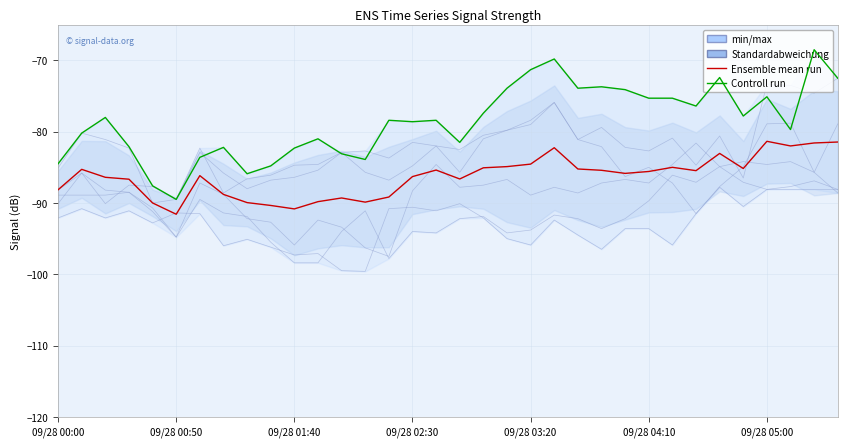

Reading left to right, what are all the values shown in this chart?

Ensemble mean run: -88.1	-85.3	-86.4	-86.7	-90.0	-91.6	-86.2	-88.8	-90.0	-90.4	-90.8	-89.8	-89.3	-89.9	-89.2	-86.3	-85.4	-86.6	-85.1	-84.9	-84.6	-82.2	-85.2	-85.4	-85.9	-85.6	-85.0	-85.5	-83.0	-85.2	-81.4	-82.0	-81.6	-81.5
Controll run: -84.5	-80.2	-78.0	-82.1	-87.6	-89.5	-83.6	-82.2	-85.9	-84.8	-82.3	-81.0	-83.1	-83.9	-78.4	-78.6	-78.4	-81.5	-77.4	-73.9	-71.3	-69.8	-73.9	-73.7	-74.1	-75.3	-75.3	-76.4	-72.4	-77.8	-75.1	-79.7	-68.5	-72.5